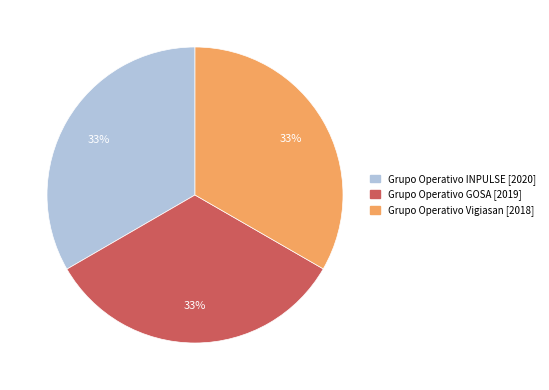

What percentage is the Grupo Operativo GOSA [2019] slice, to the nearest percent?

33%